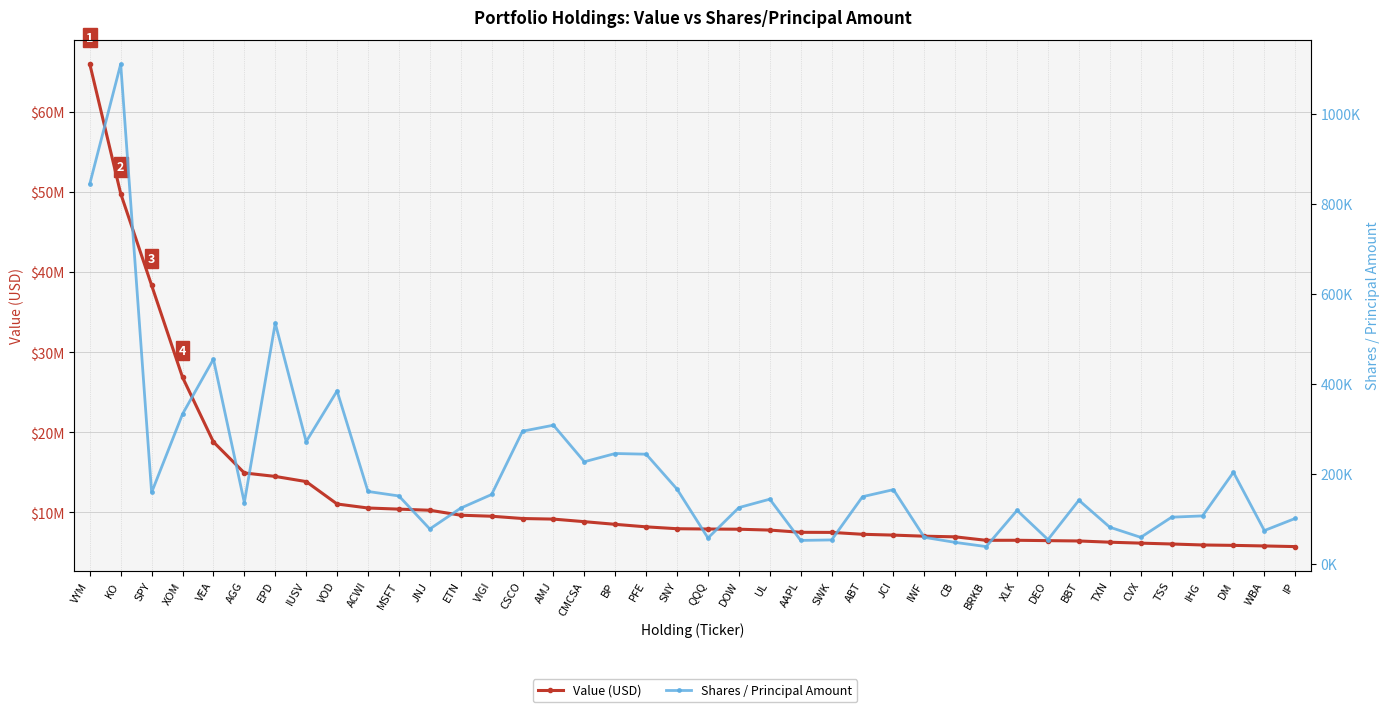

Read the Shares / Principal Amount value at JCI, to the nearest 10.

164990